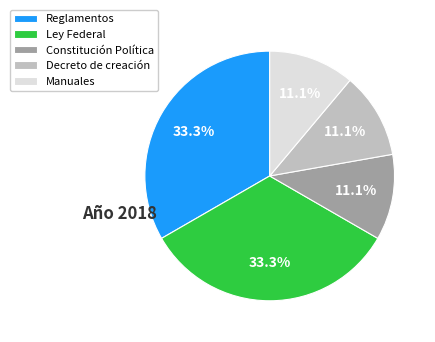

Is it true that Ley Federal is 73% of the pie?

False